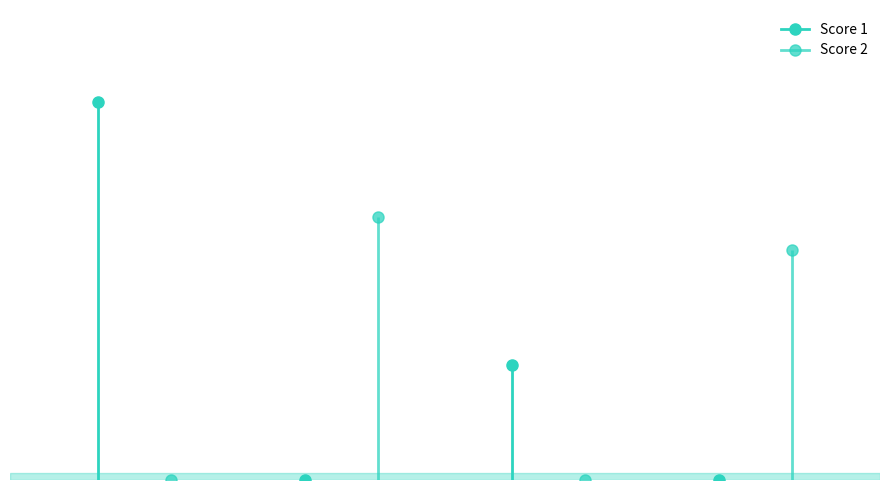

What is the sum of the Score 2 values at Board 4 and Board 3?

14